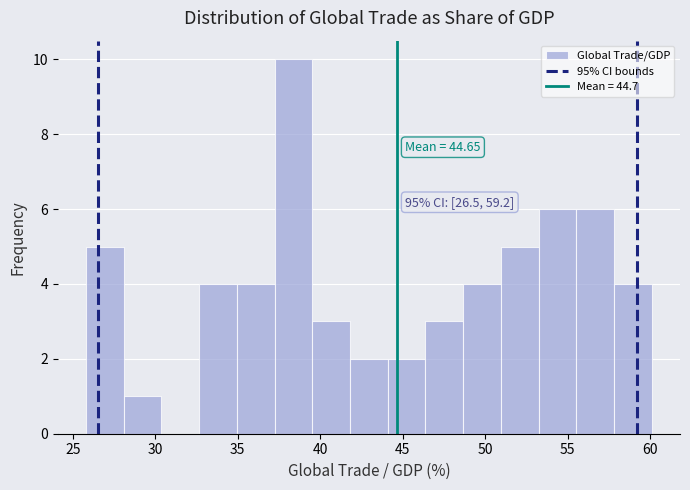

Over which range of the x-axis is the bar tallest?

37.0 to 39.5